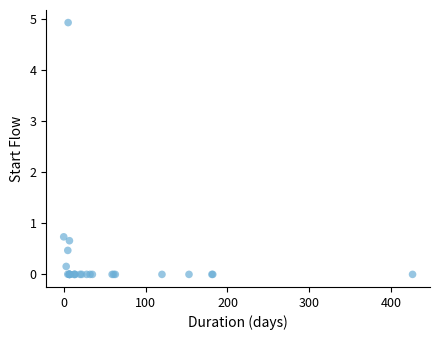

What Y value in the scatter plot is closest to 2?

0.7